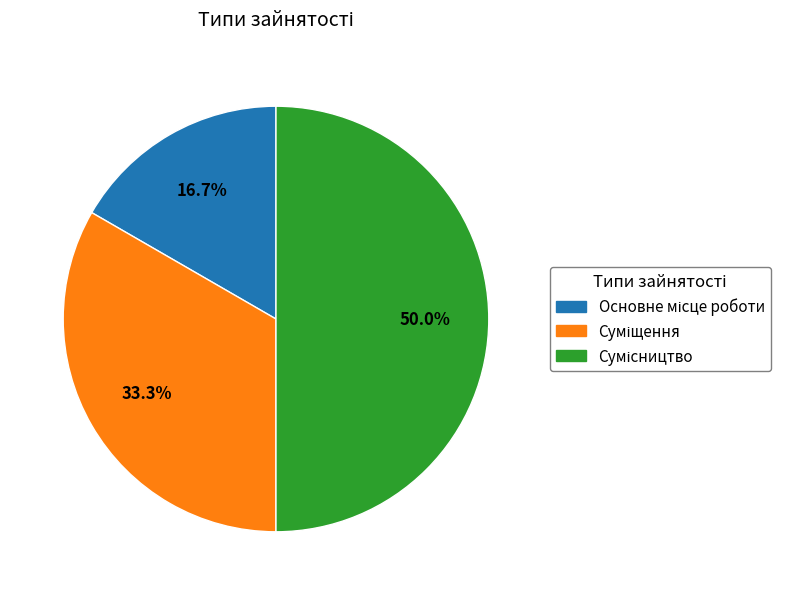

Rank the categories by value from highest to lowest.

Сумісництво, Суміщення, Основне місце роботи